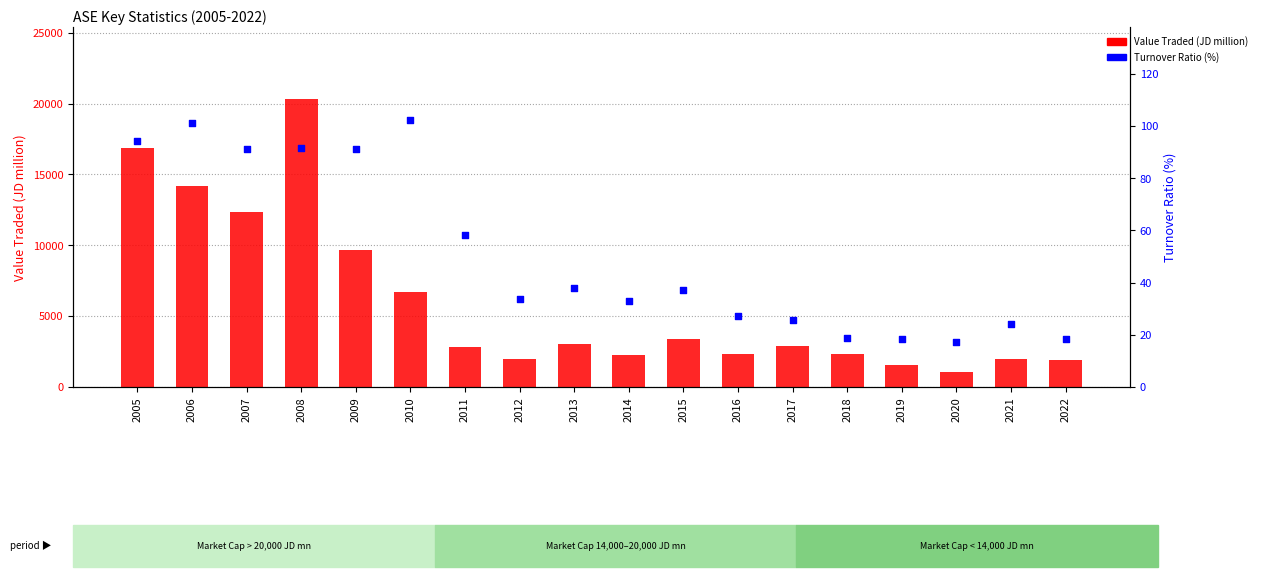

At how many categories does at least one series exceed 5807?

6